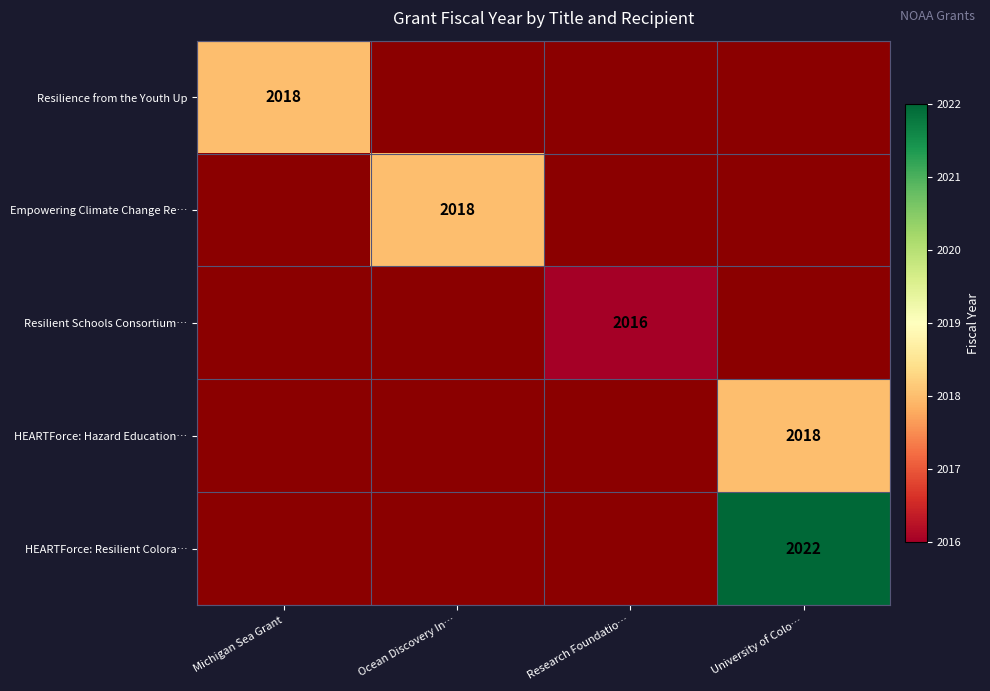

True or false: HEARTForce: Hazard Education… has a value of 2018 at University of Colo….

True